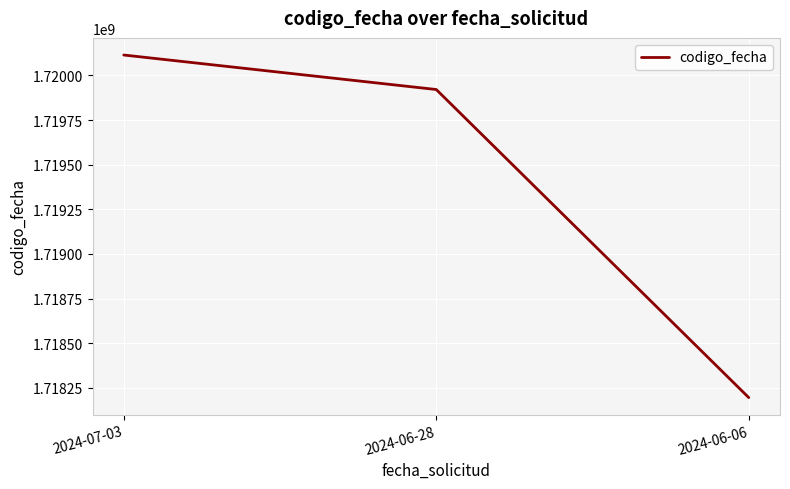

What is the difference between the maximum and minimum values?

1919055